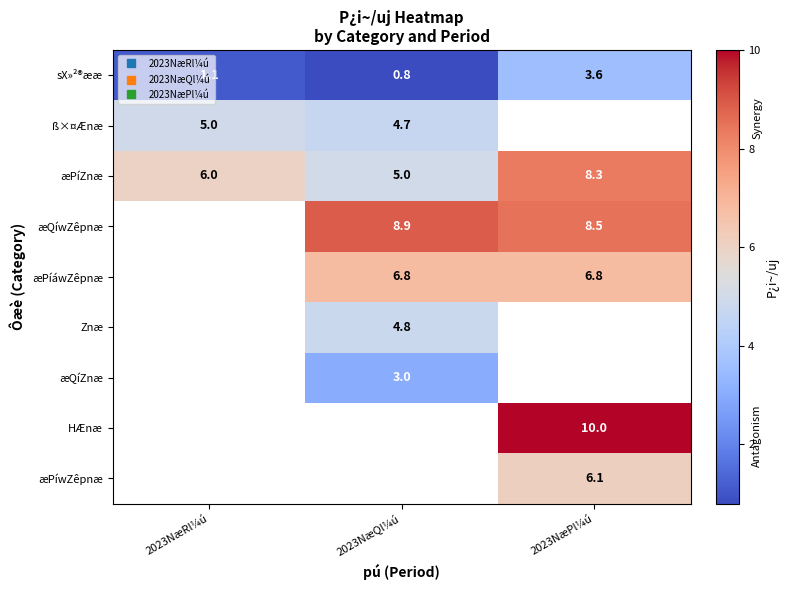

At how many categories does at least one series exceed 6?

2